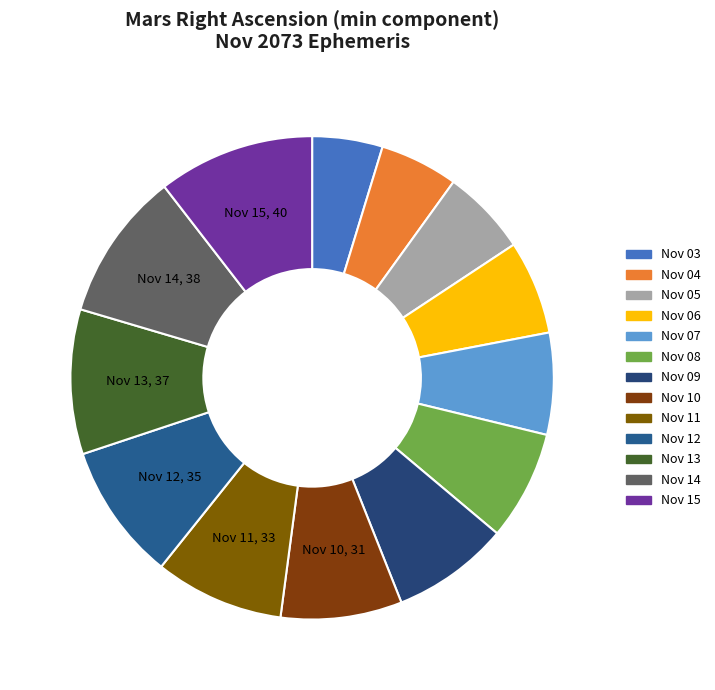

To the nearest percent, what percentage of the pie is Nov 11?

9%